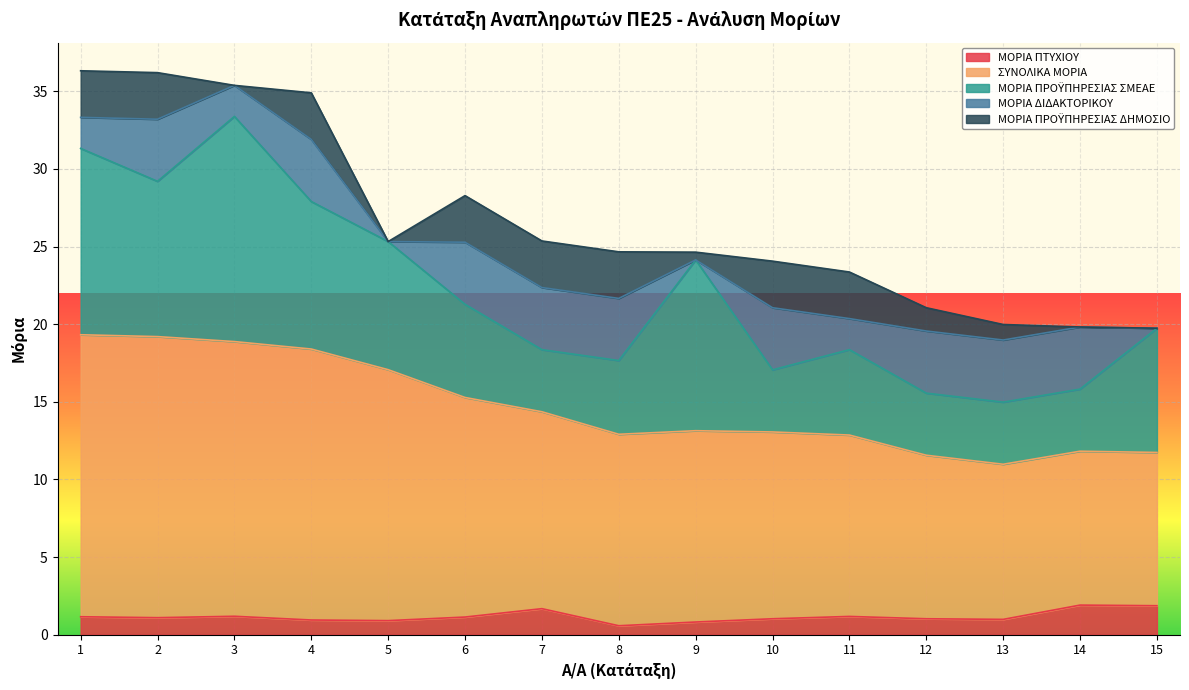

What is the difference between the ΜΟΡΙΑ ΠΡΟΫΠΗΡΕΣΙΑΣ ΣΜΕΑΕ values at 1 and 15?

4.0